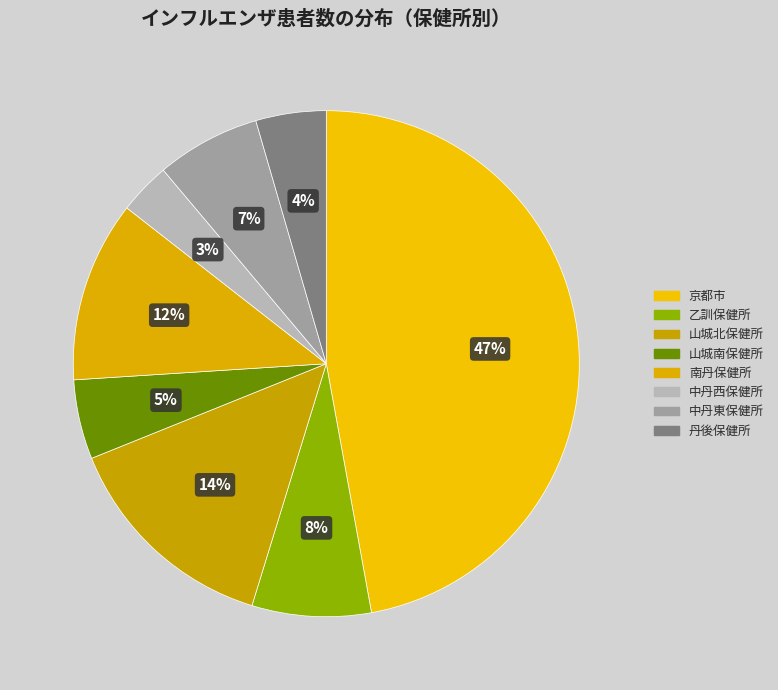

Do 丹後保健所 and 京都市 together represent more than half of the pie?

Yes